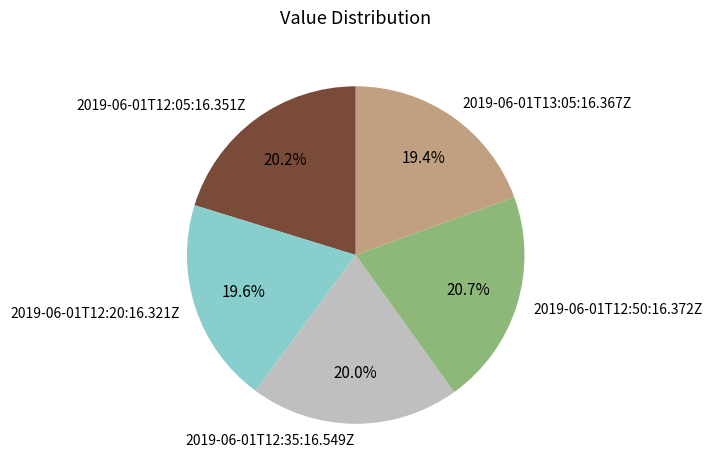

True or false: 2019-06-01T12:20:16.321Z accounts for 20% of the total.

True